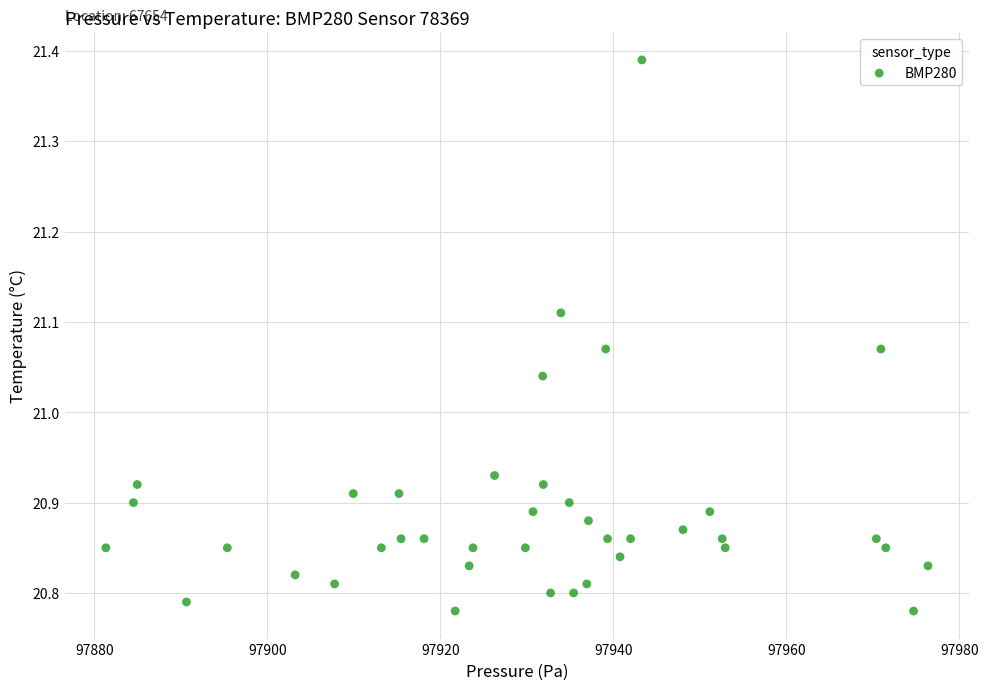

What is the range of Y values (max minus min)?

0.6